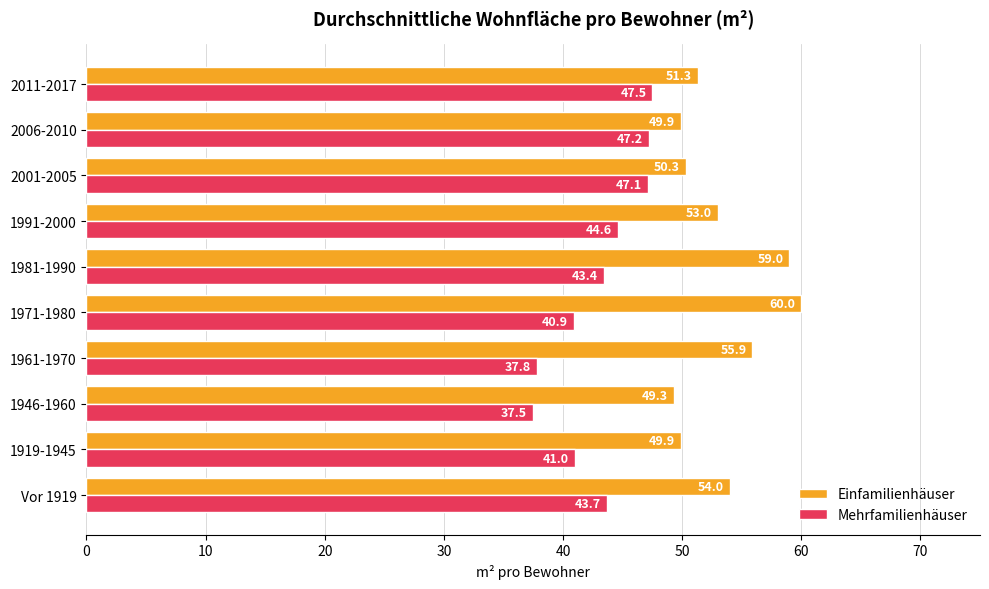

What is the difference between the Einfamilienhäuser values at 1981-1990 and 1991-2000?

6.0